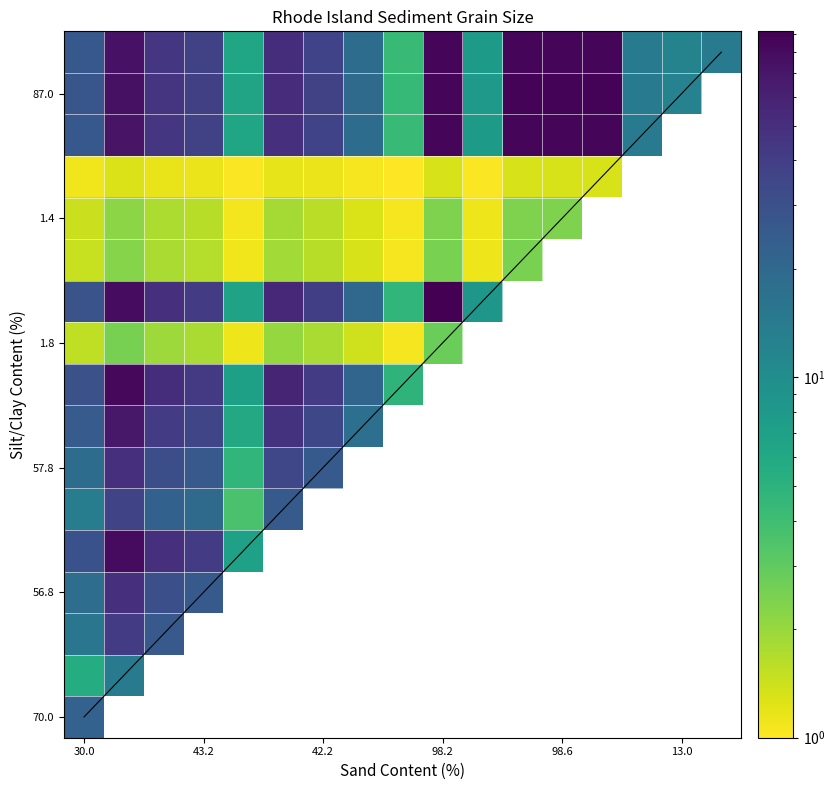

How many distinct data groups are displayed?

18